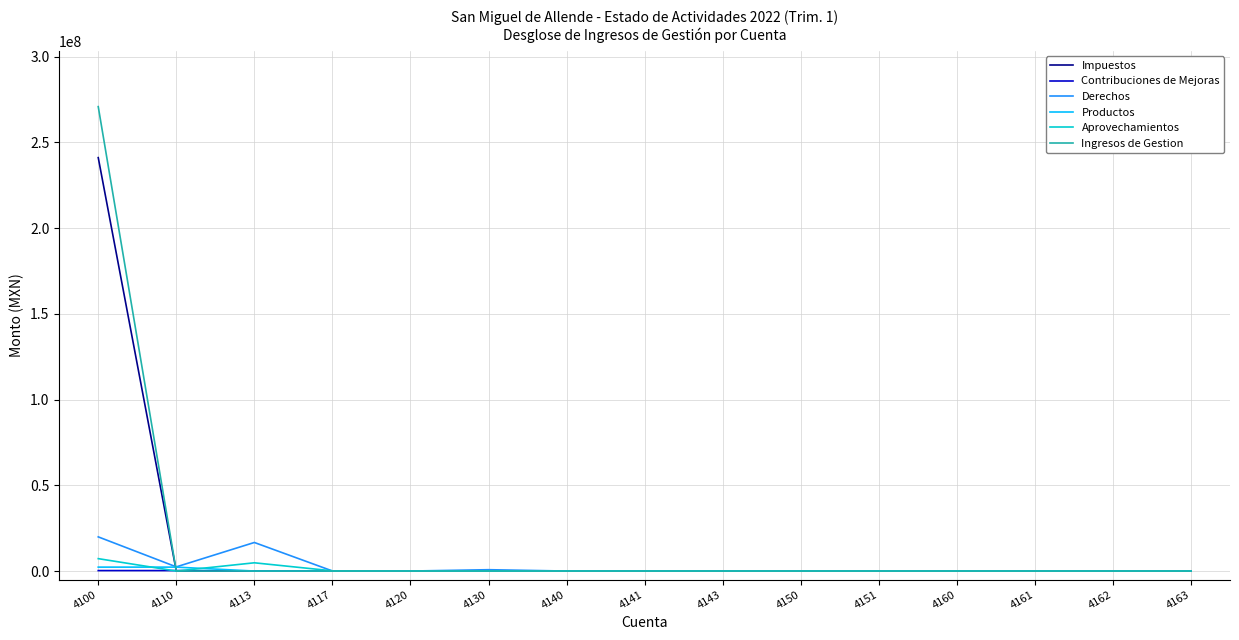

Which series has the largest range (max minus min)?

Ingresos de Gestion